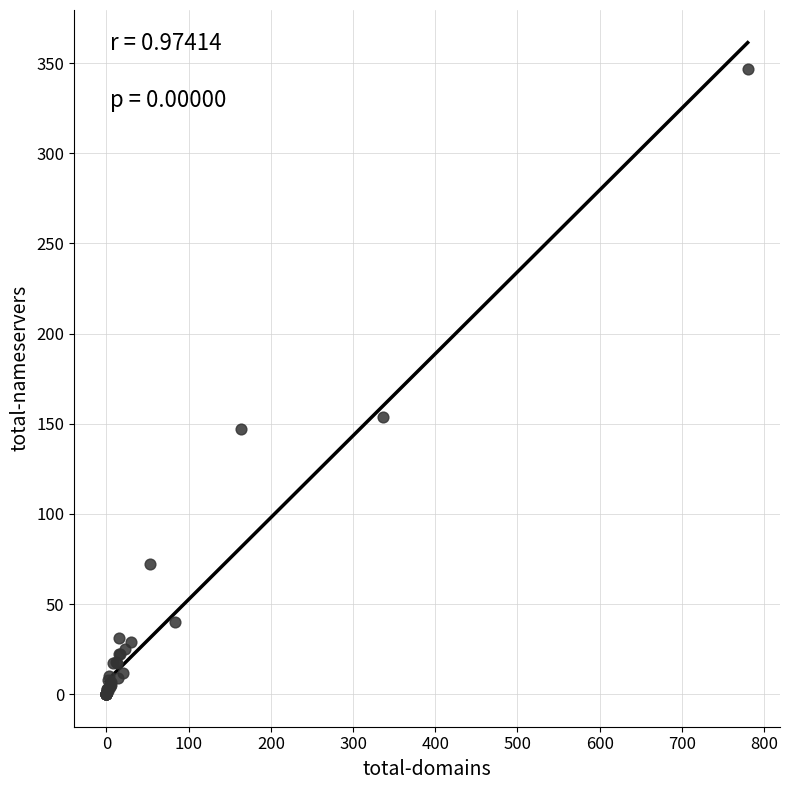

What Y value in the scatter plot is closest to 173?

154